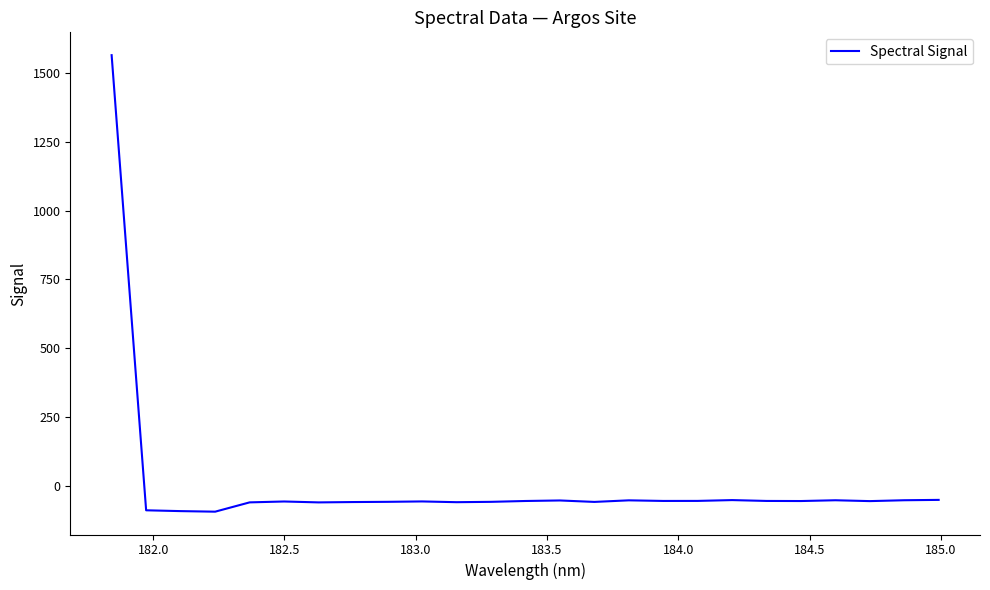

Count the number of values greater than -56.

8